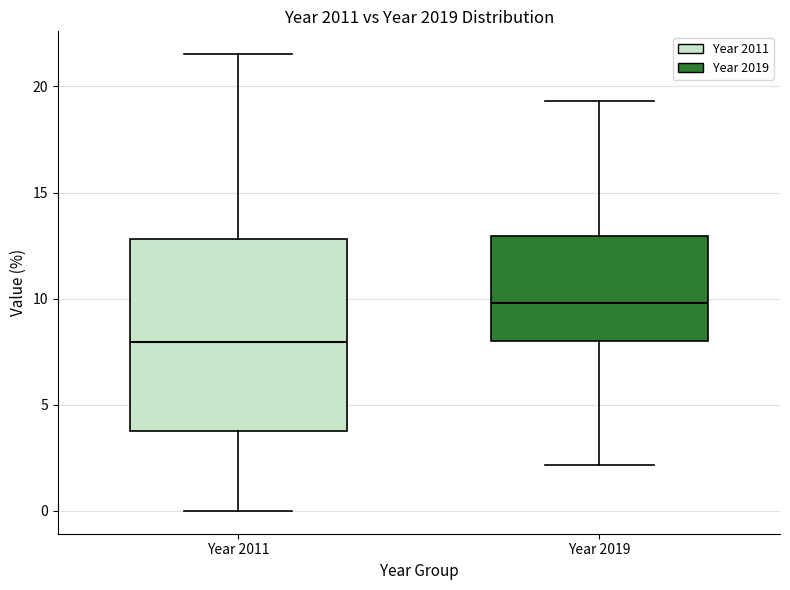

Reading left to right, transcribe this box plot: for each box, give where its median line is, the range the box spans, and where its two whiskers end, as read against the y-axis. The values are not printed on the chart, so give them approximately, as read against the axis.

Year 2011: median 8.0, box 4.0 to 13.0, whiskers 0.0 to 21.5
Year 2019: median 10.0, box 8.0 to 13.0, whiskers 2.0 to 19.5